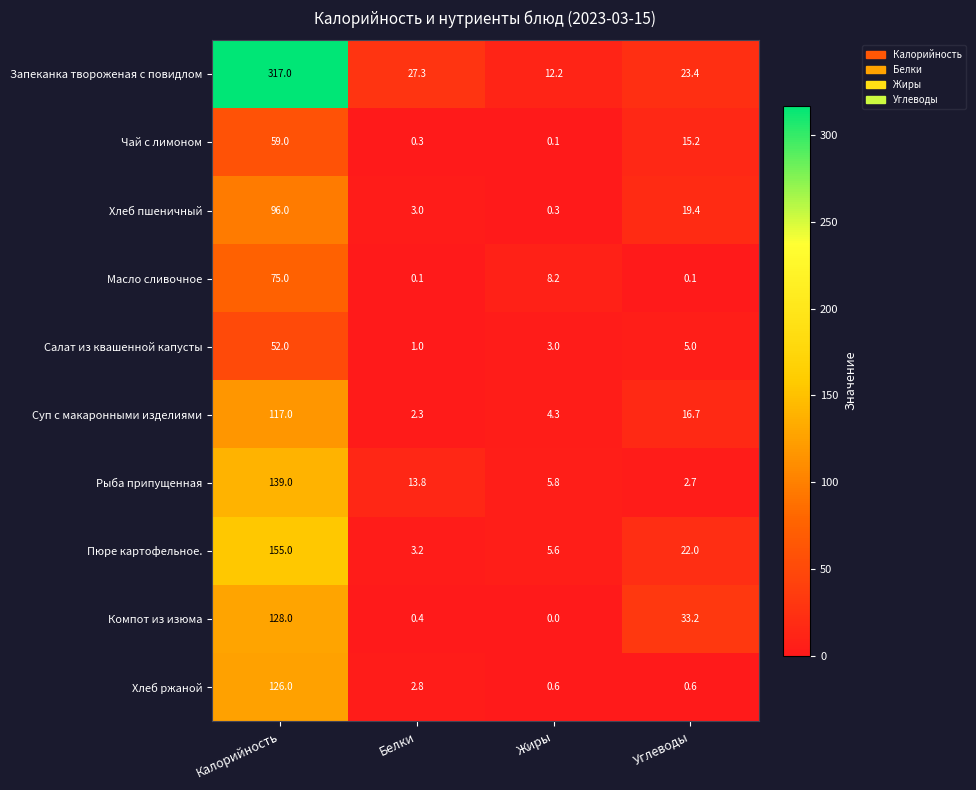

True or false: Масло сливочное has a value of 105.0 at Калорийность.

False